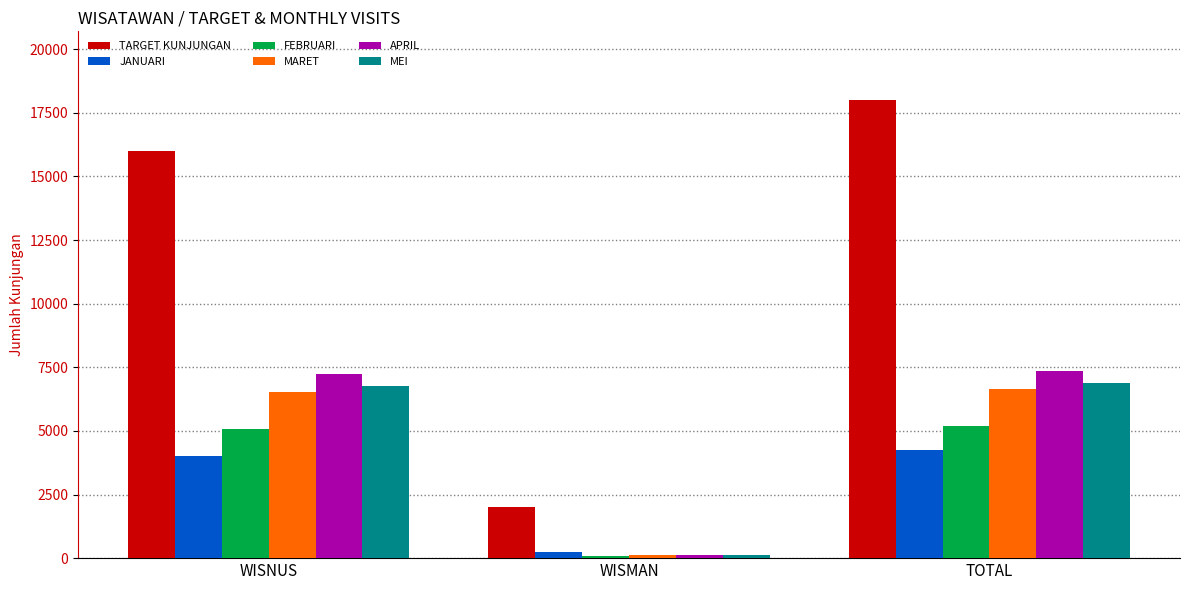

How many data points in MEI are less than 6783?

1